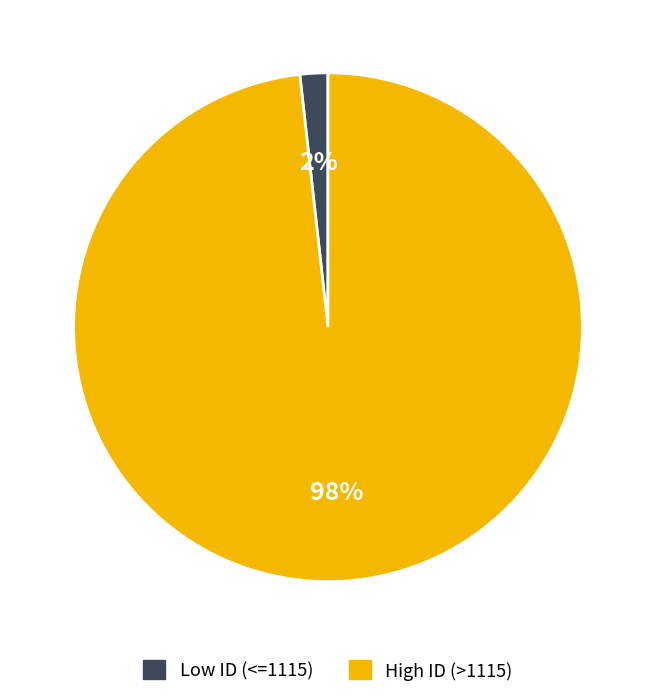

Is there a majority slice in this chart?

Yes